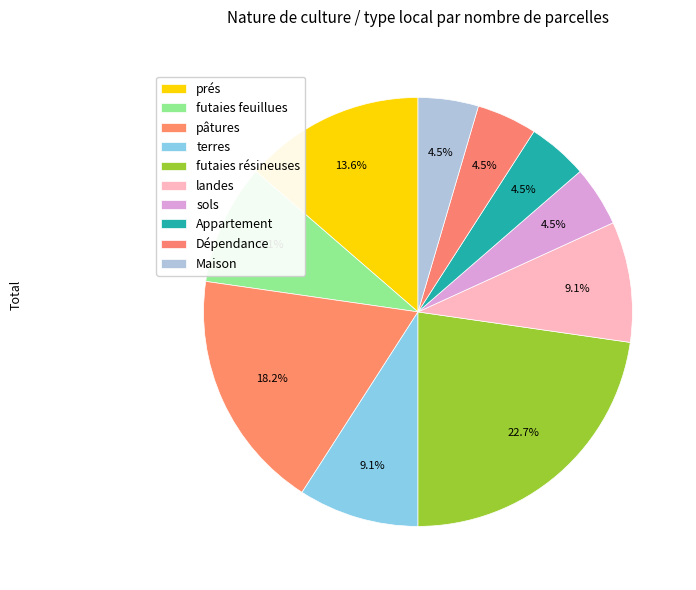

How many slices are in this pie chart?

10